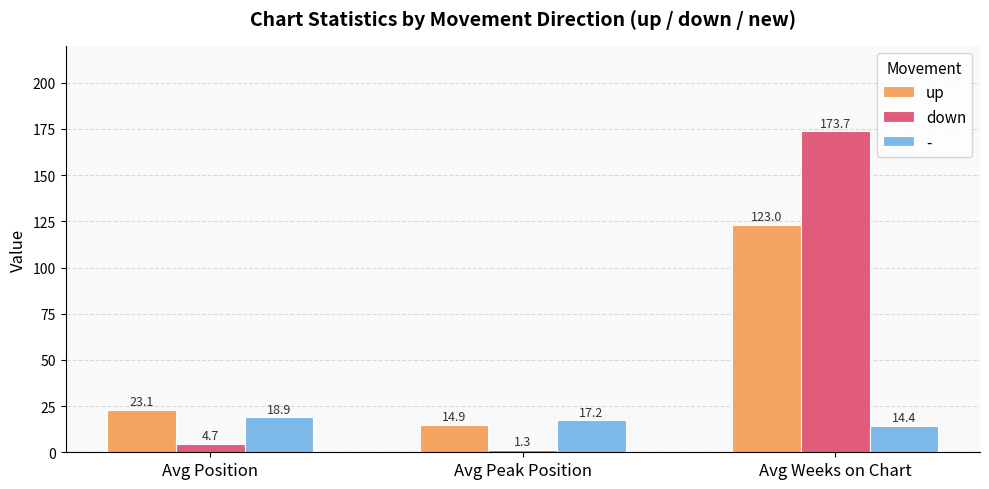

What is the difference between the maximum and minimum values in the up series?

108.1